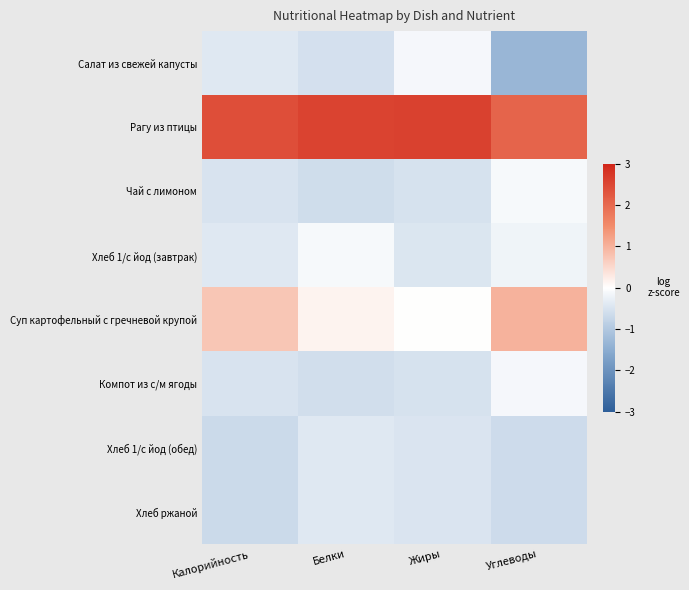

How many distinct data groups are displayed?

8